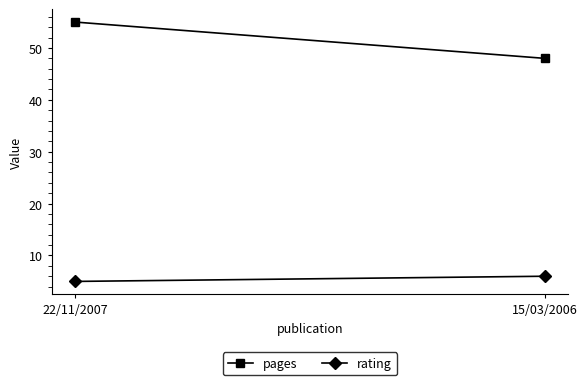

What value does the pages series have at 15/03/2006?

48